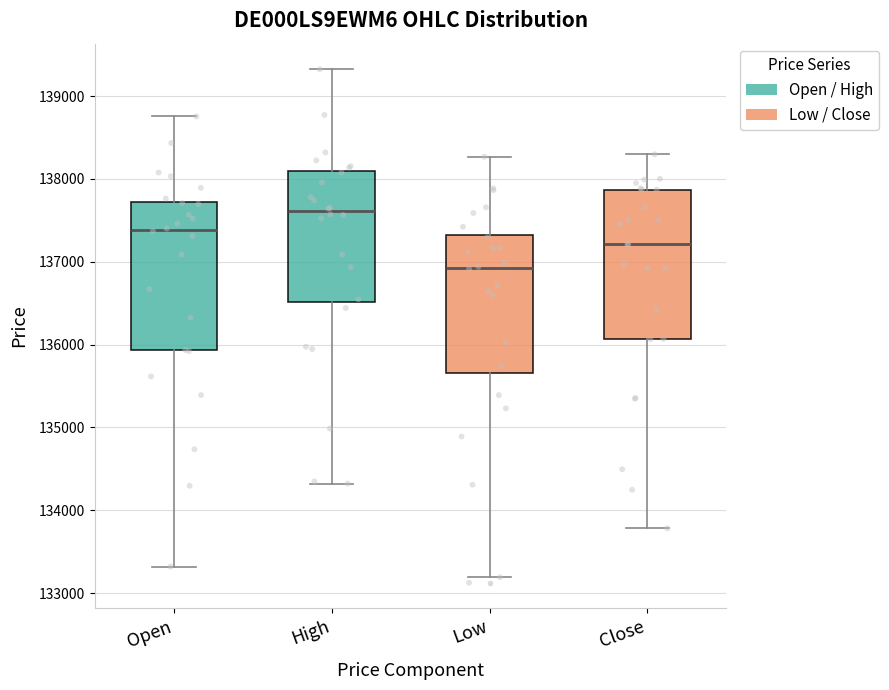

Reading left to right, transcribe this box plot: for each box, give where its median line is, the range the box spans, and where its two whiskers end, as read against the y-axis. The values are not printed on the chart, so give them approximately, as read against the axis.

Open: median 137400, box 135900 to 137700, whiskers 133300 to 138800
High: median 137600, box 136500 to 138100, whiskers 134300 to 139300
Low: median 136900, box 135700 to 137300, whiskers 133200 to 138300
Close: median 137200, box 136100 to 137900, whiskers 133800 to 138300